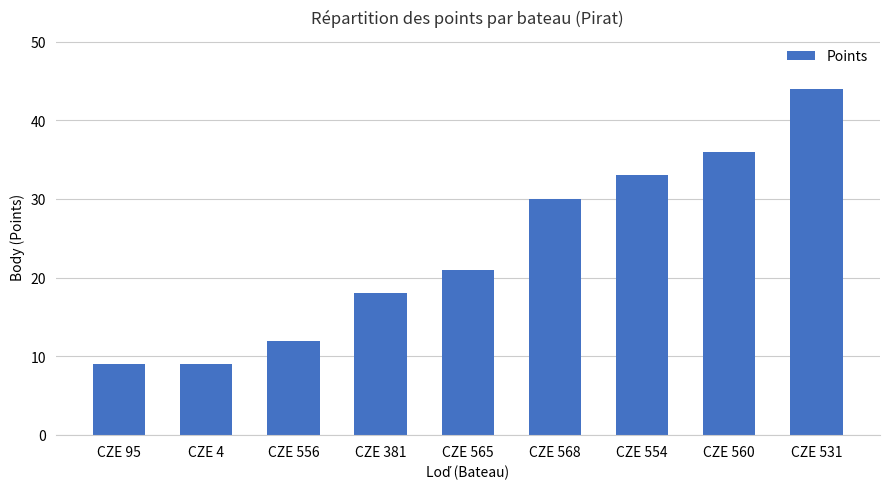

Reading right to left, transcribe all the data shown in this chart.

44	36	33	30	21	18	12	9	9